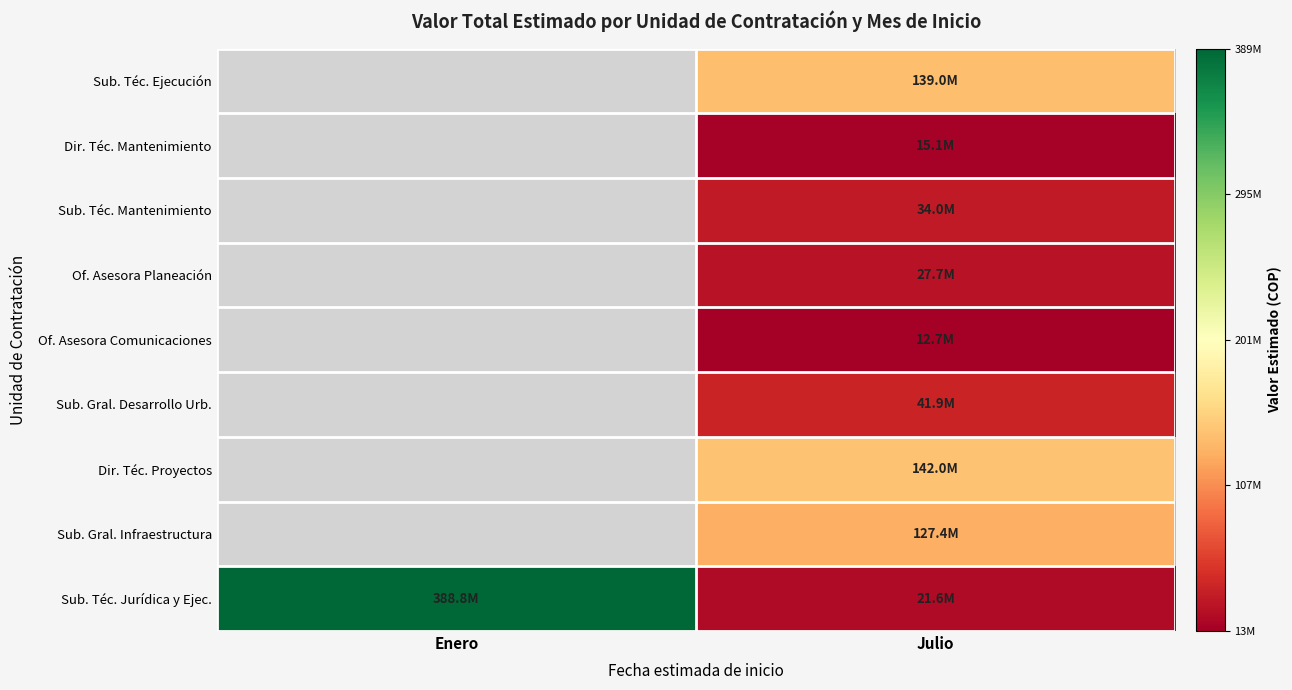

Which series has the largest range (max minus min)?

Sub. Téc. Jurídica y Ejec.